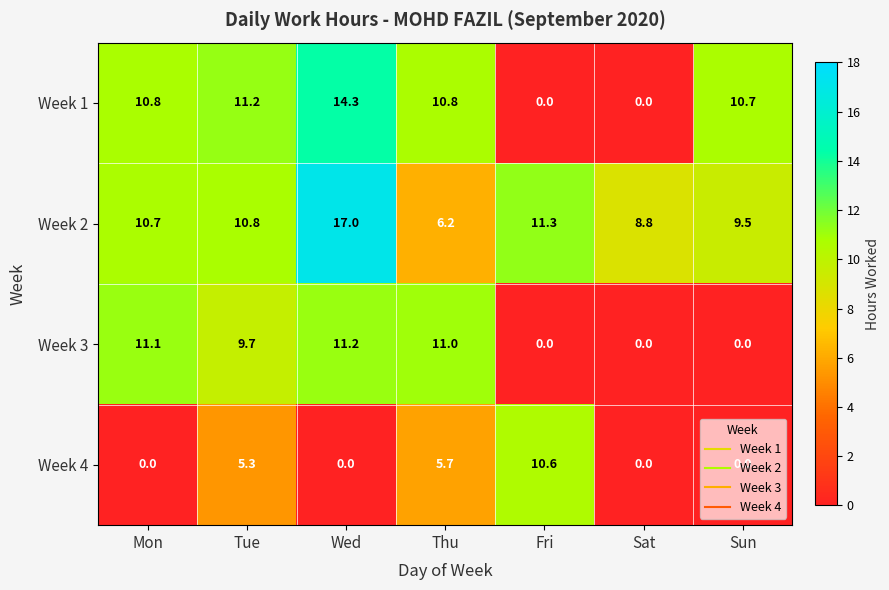

Rank the series by their maximum value, from highest to lowest.

Week 2, Week 1, Week 3, Week 4